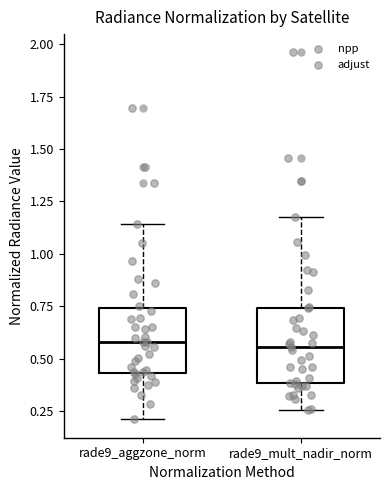

Where does the upper whisker of the box for rade9_mult_nadir_norm end on the y-axis? The values are not printed on the chart, so give them approximately, as read against the axis.

1.15